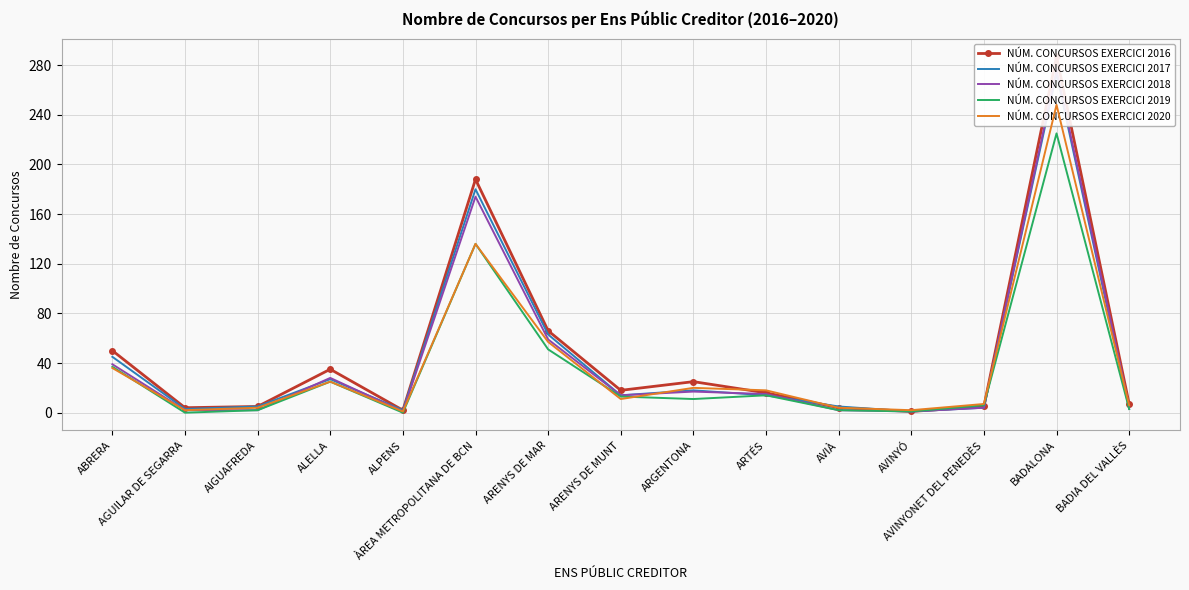

At which category is the sum across all series the highest?

BADALONA